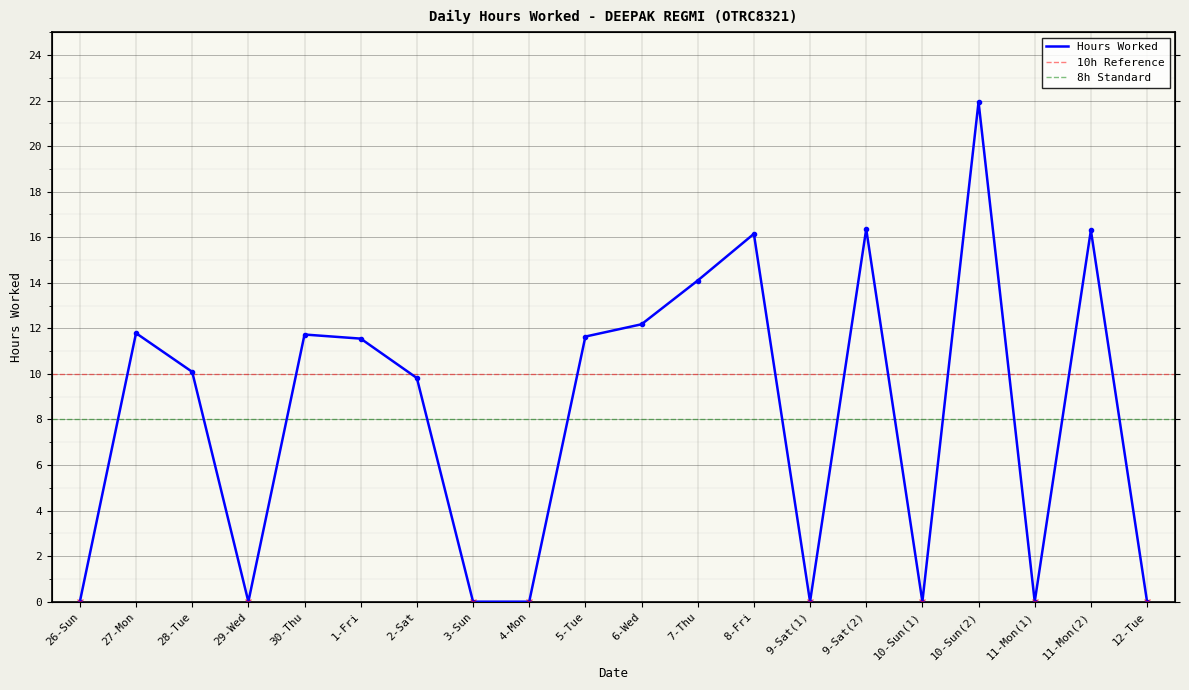

What is the greatest value displayed?

21.9